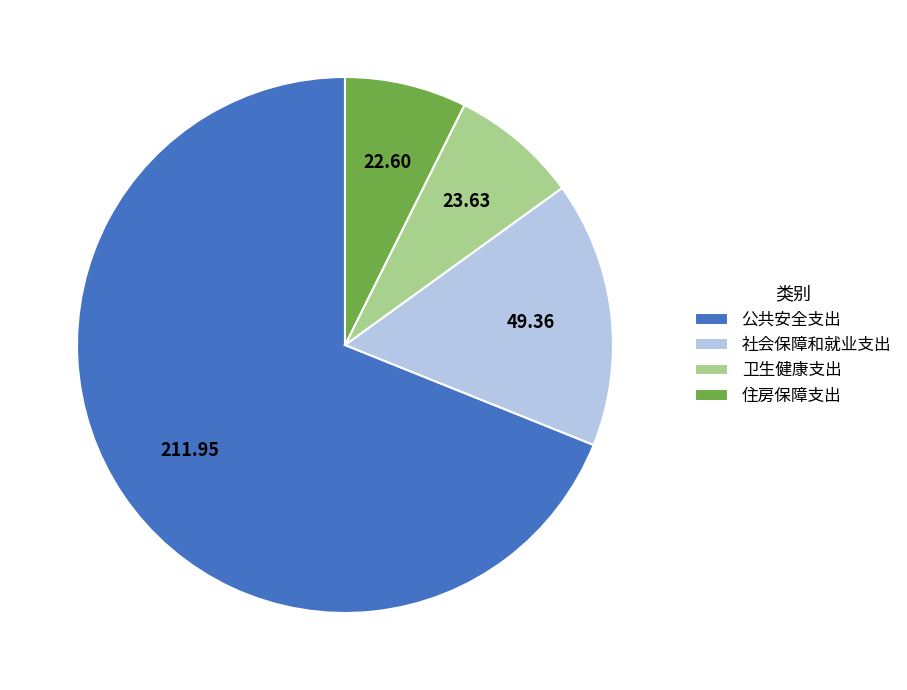

Is the sum of 住房保障支出 and 社会保障和就业支出 greater than half?

No